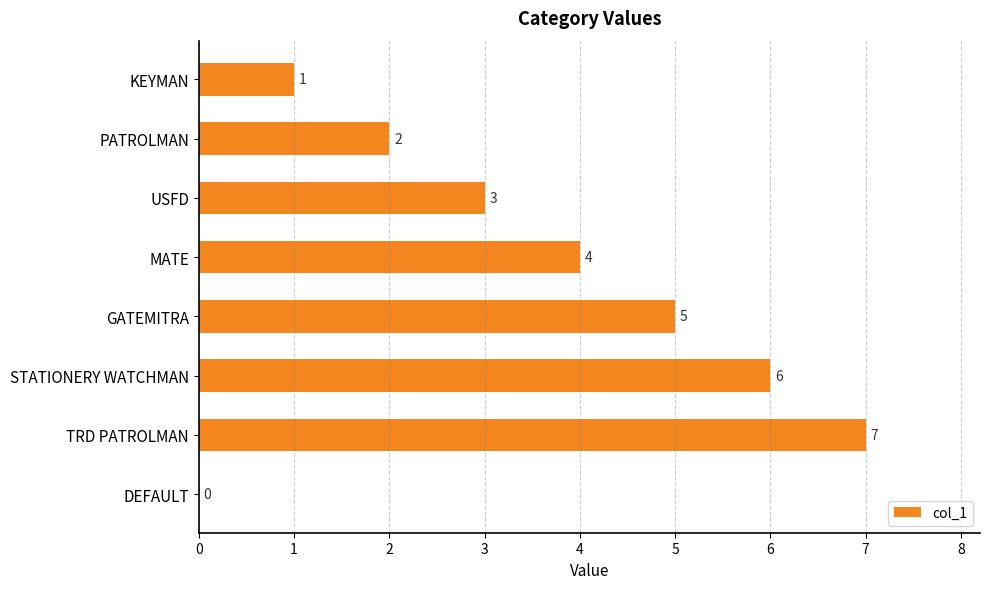

The value at STATIONERY WATCHMAN is 6. True or false?

True